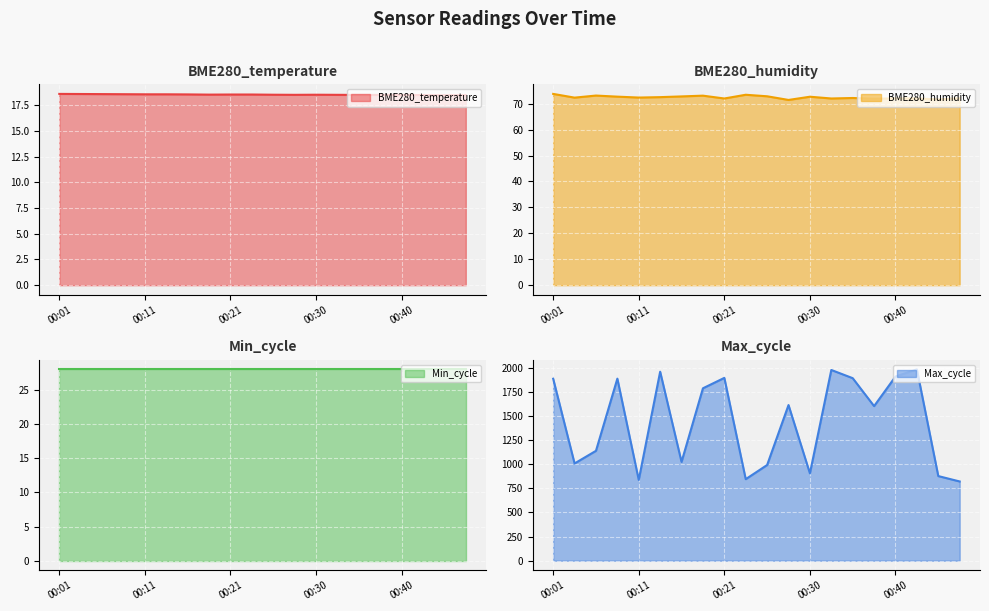

What is the greatest value displayed?

1985.0